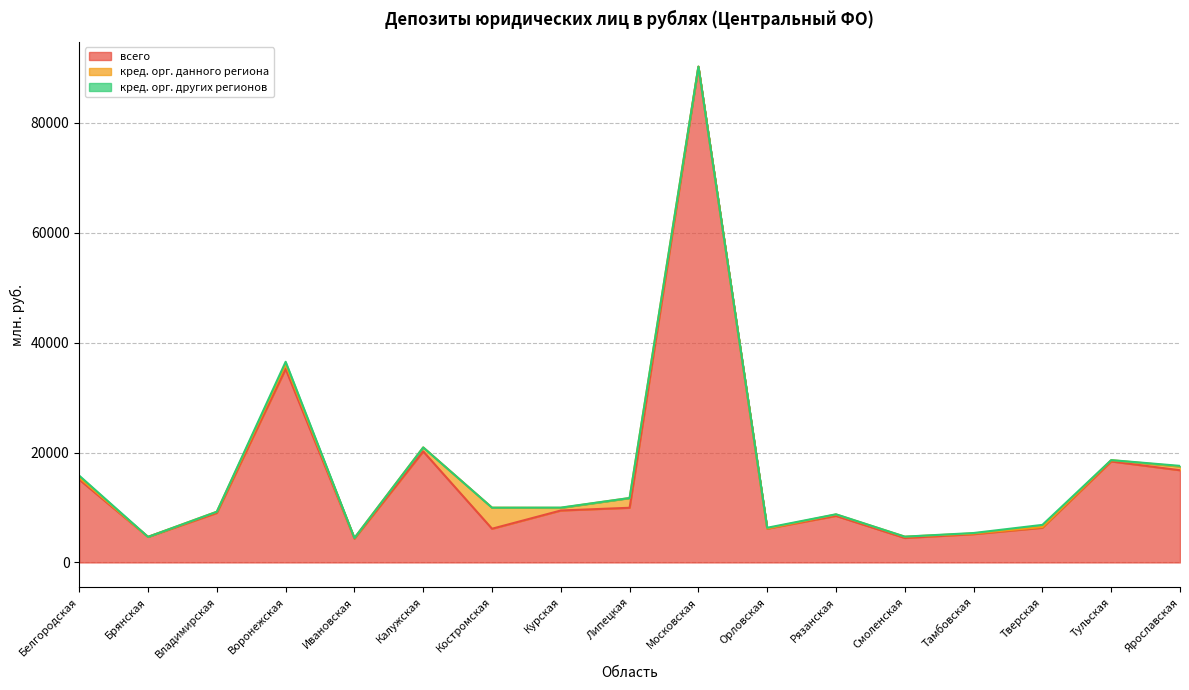

What position from the right is Белгородская?

17